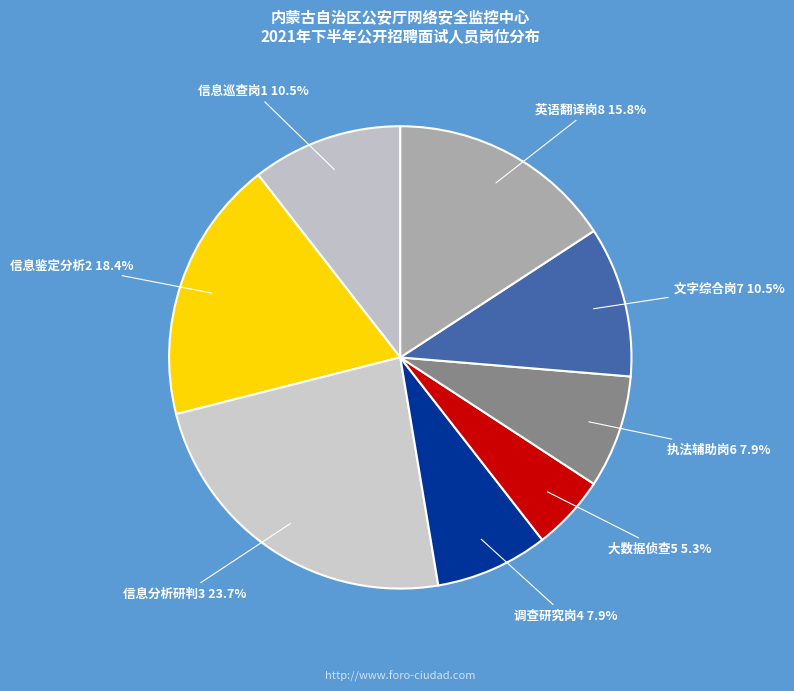

Which has a higher value, 信息鉴定分析2 or 英语翻译岗8?

信息鉴定分析2